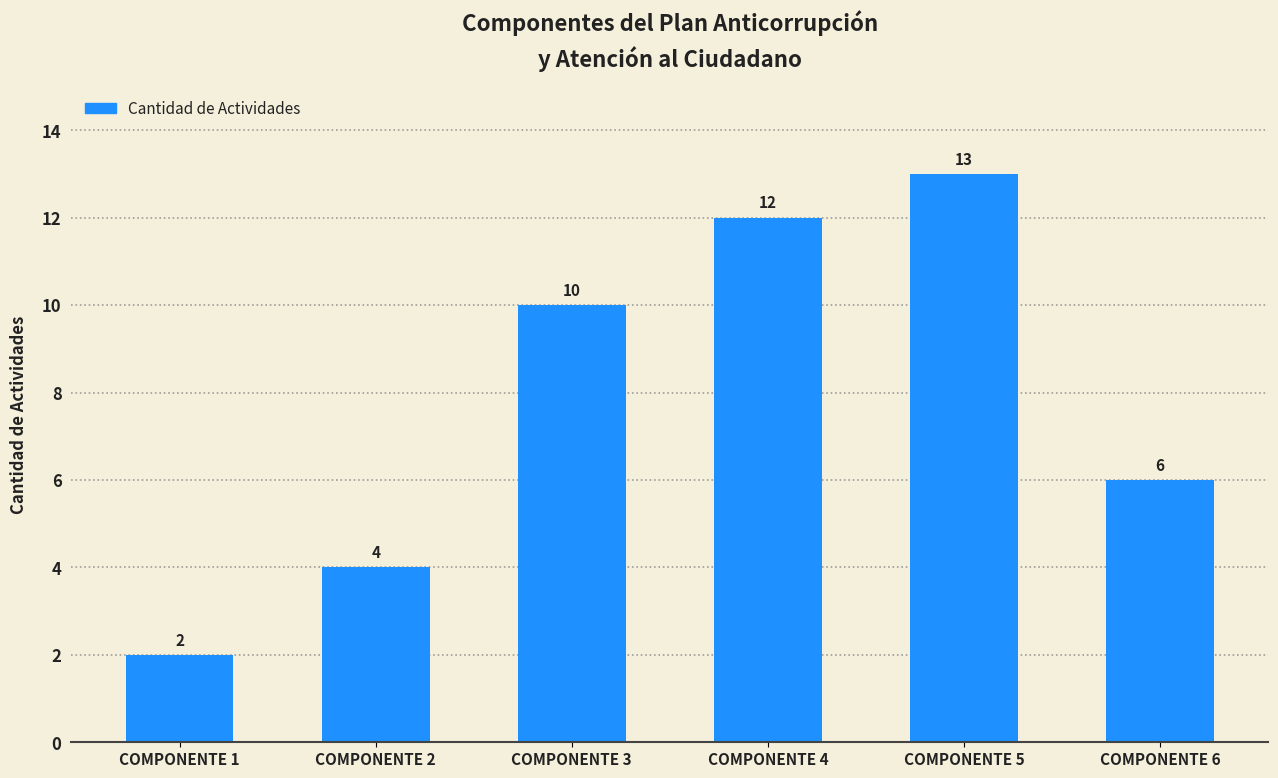

What is the minimum value shown in the chart?

2